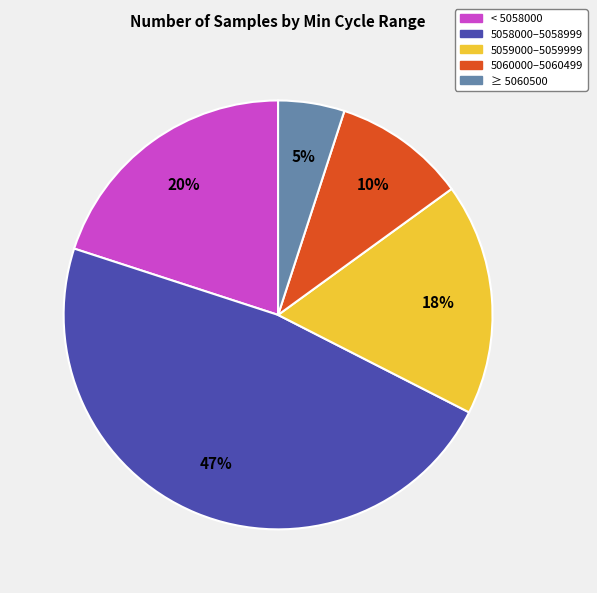

Does any single category account for the majority?

No